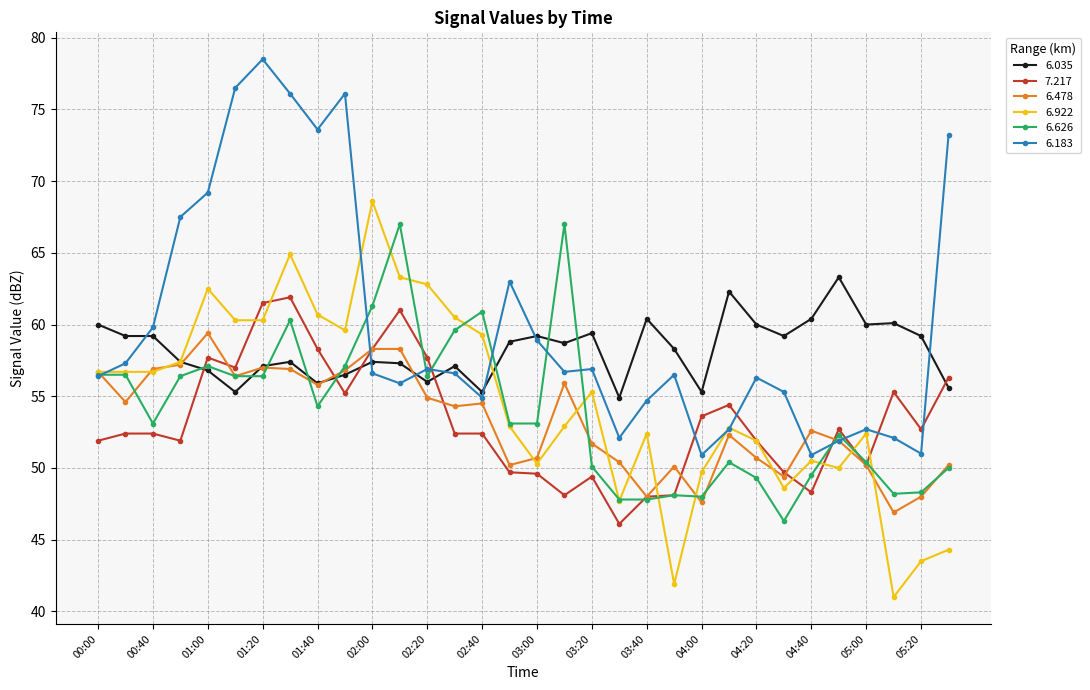

True or false: 6.183 has more than 1 interior local peaks.

True